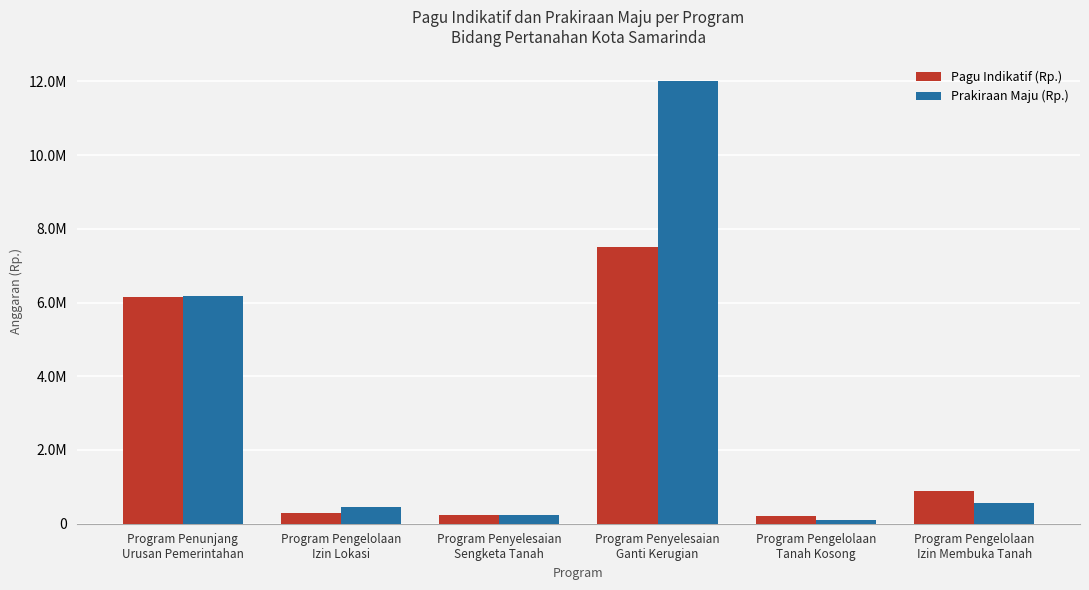

Is it true that Prakiraan Maju (Rp.) equals 250000000 at Program Penyelesaian
Sengketa Tanah?

True